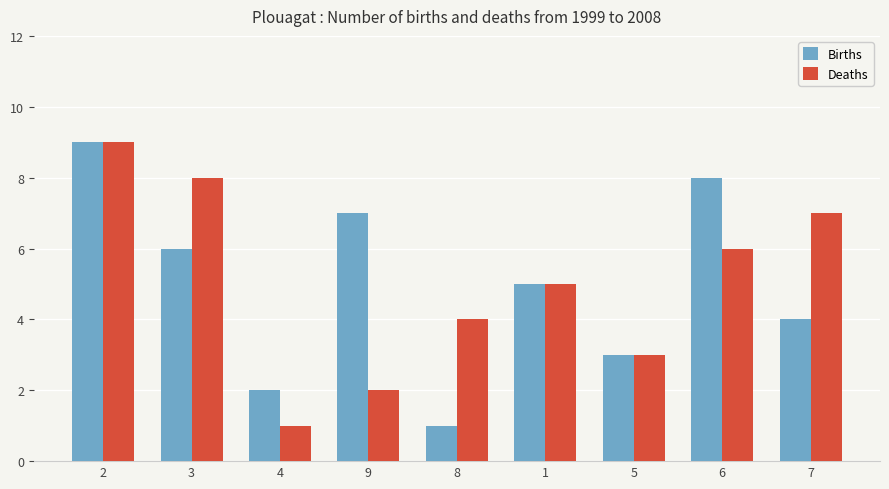

The value of Deaths at 6 is 4. True or false?

False